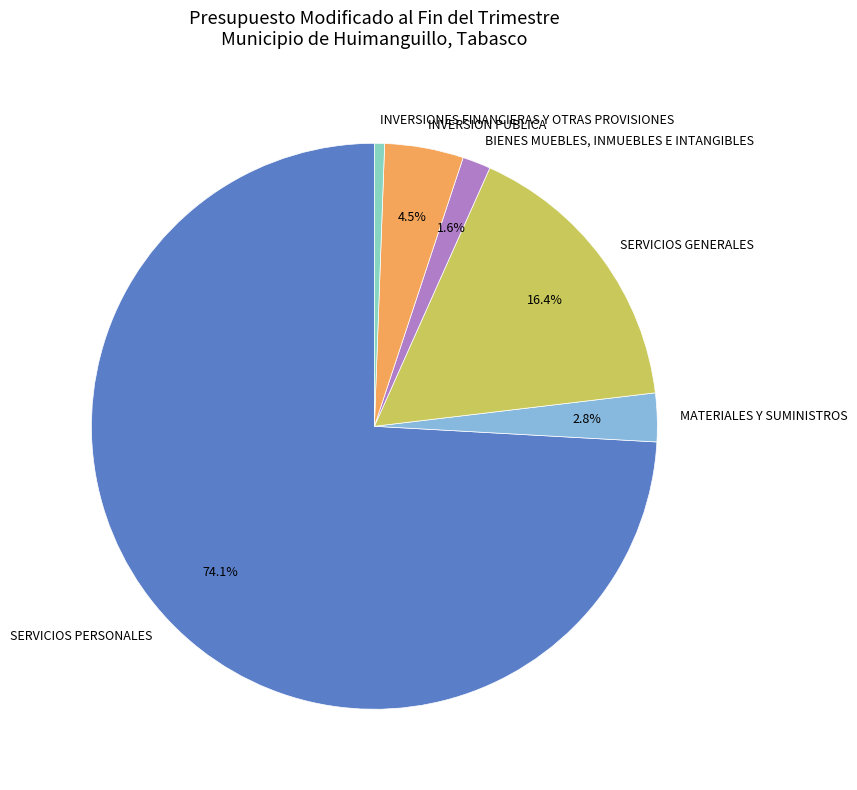

Do BIENES MUEBLES, INMUEBLES E INTANGIBLES and SERVICIOS PERSONALES together represent more than half of the pie?

Yes